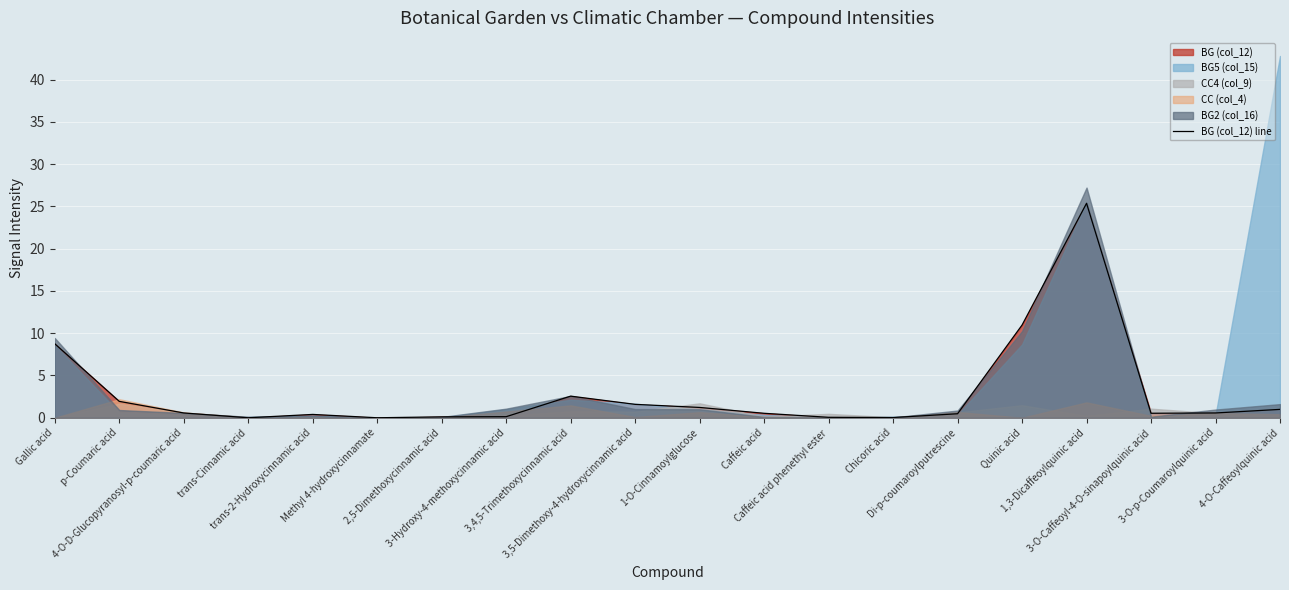

At which category does the chart reach its peak across all series?

1,3-Dicaffeoylquinic acid